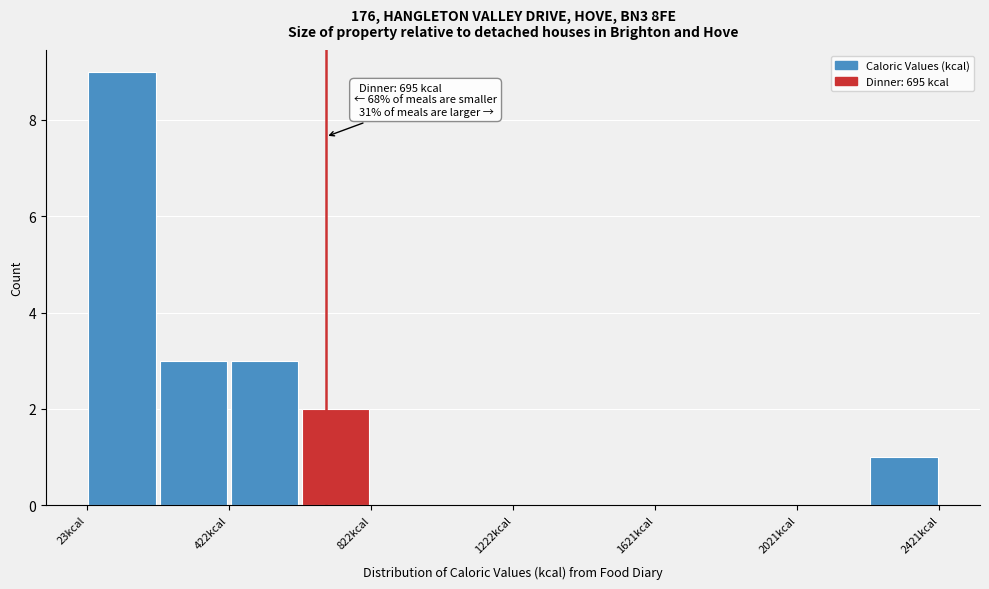

Around what value on the x-axis is the tallest bar? Give the approximate position of its centre, as read against the axis.

100